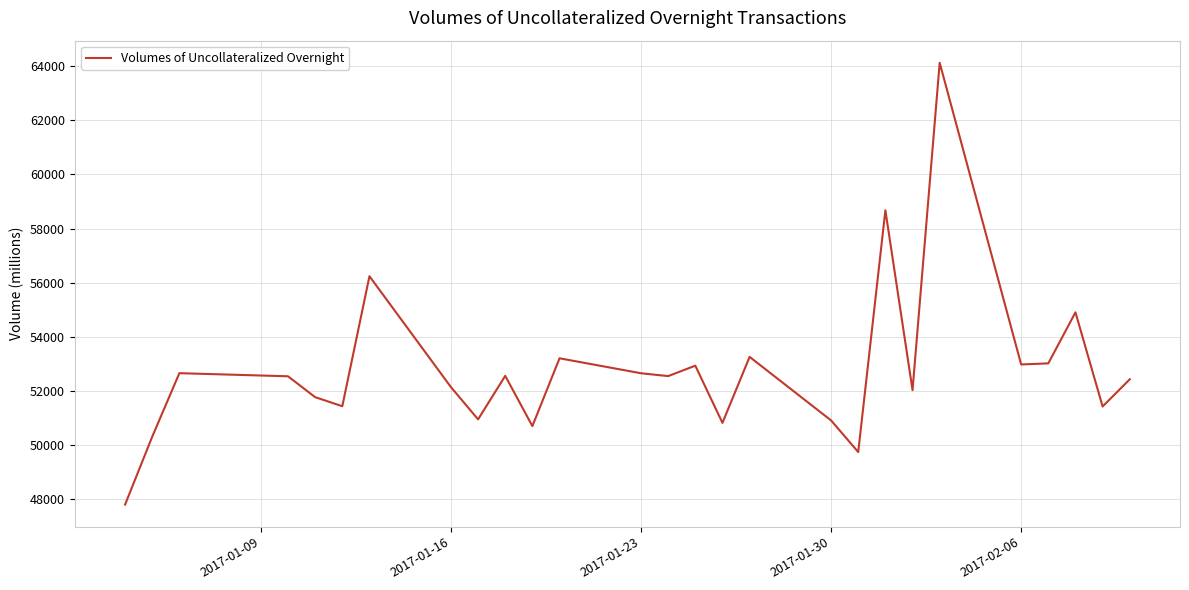

What is the maximum value shown in the chart?

64125